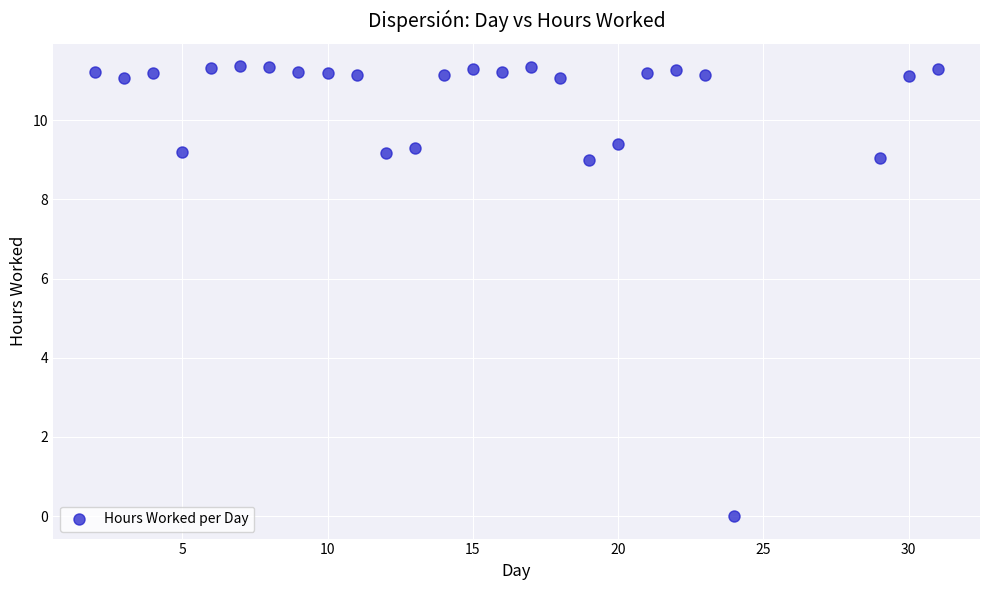

What is the range of Y values (max minus min)?

11.4